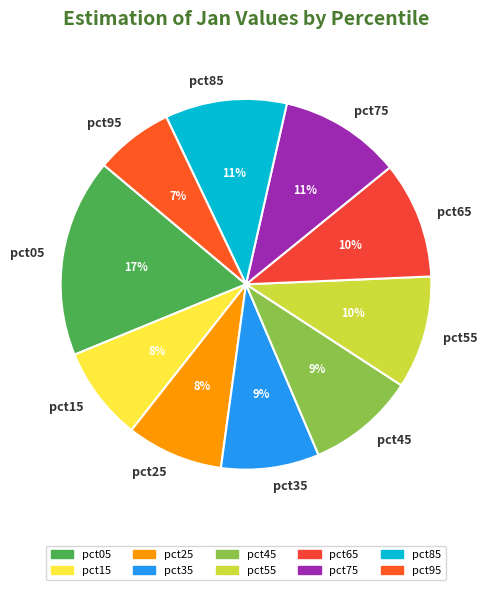

Is there any slice that represents more than half of the pie?

No